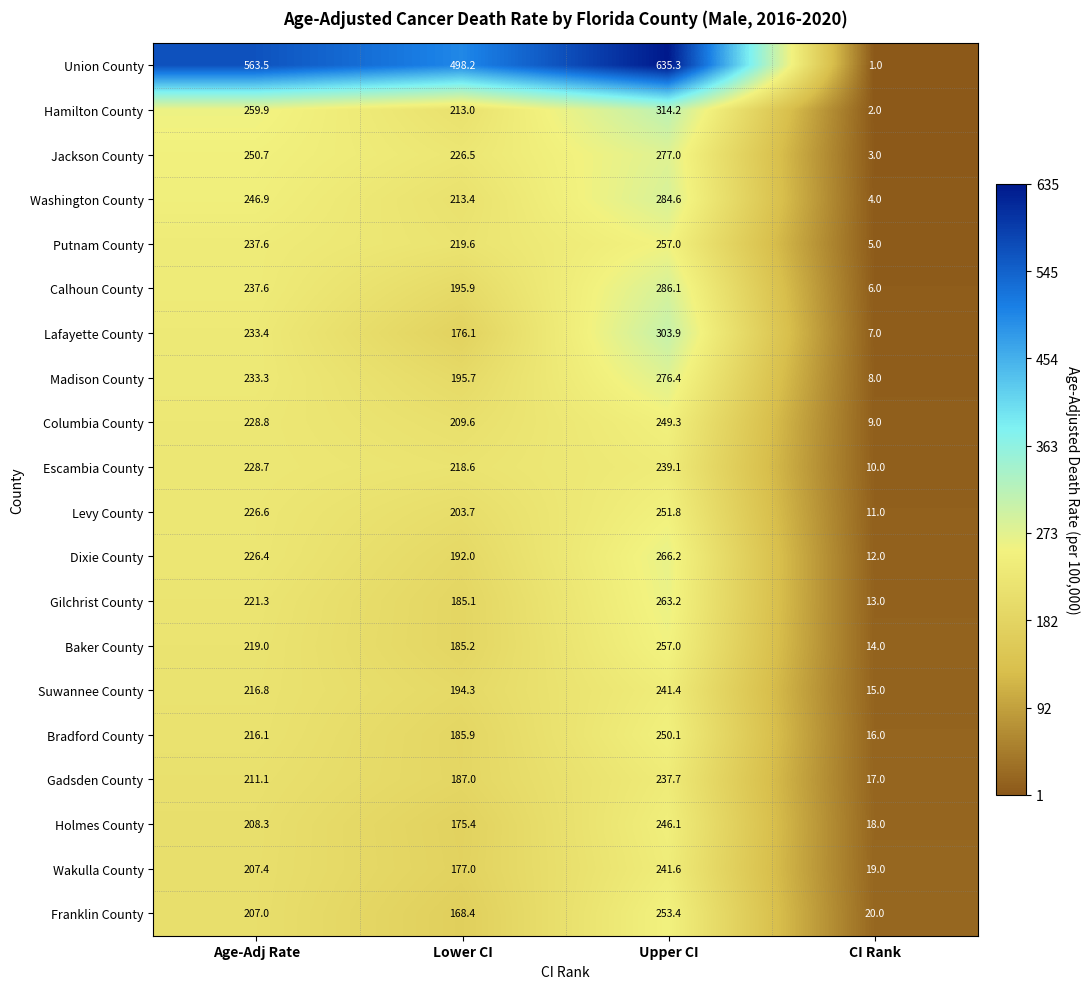

At which label does Holmes County first exceed 208?

Age-Adj Rate